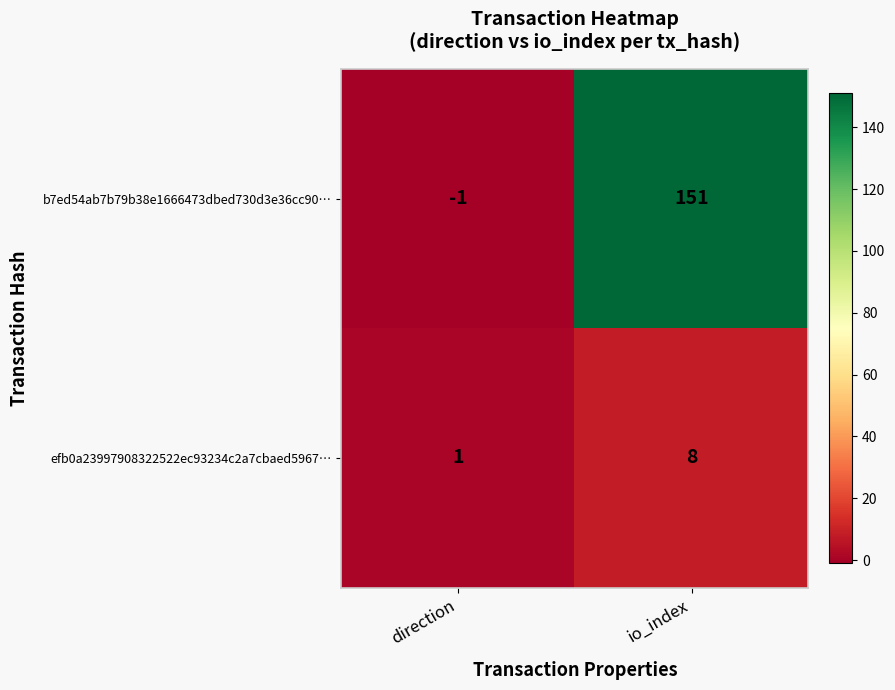

Rank the series by their maximum value, from lowest to highest.

efb0a23997908322522ec93234c2a7cbaed5967…, b7ed54ab7b79b38e1666473dbed730d3e36cc90…